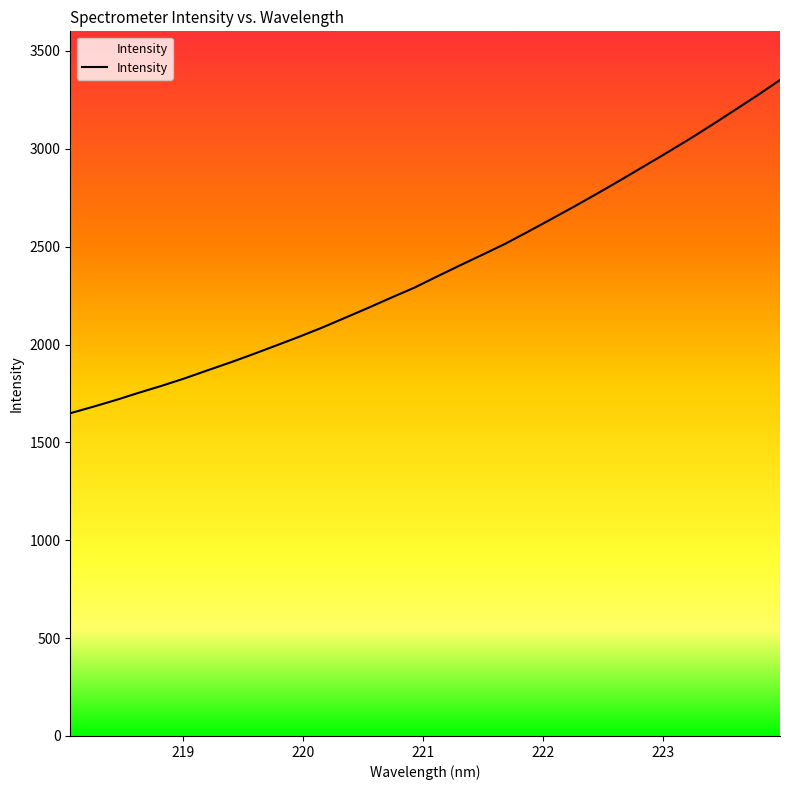

True or false: there are more than 1 points higher than both neighbors.

False